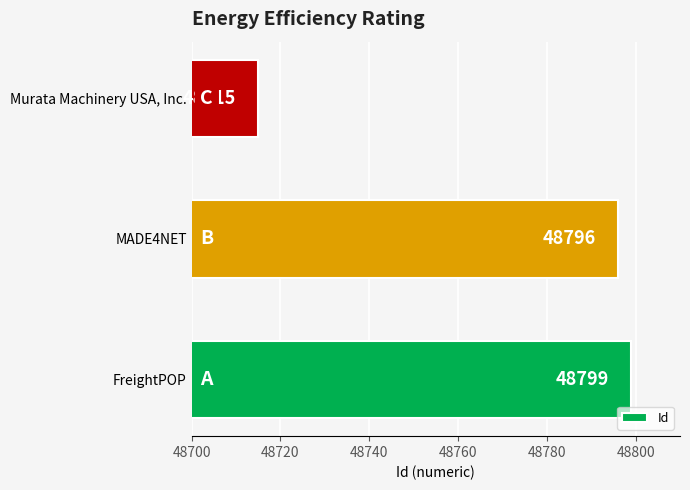

Which label corresponds to the largest value in the chart?

FreightPOP